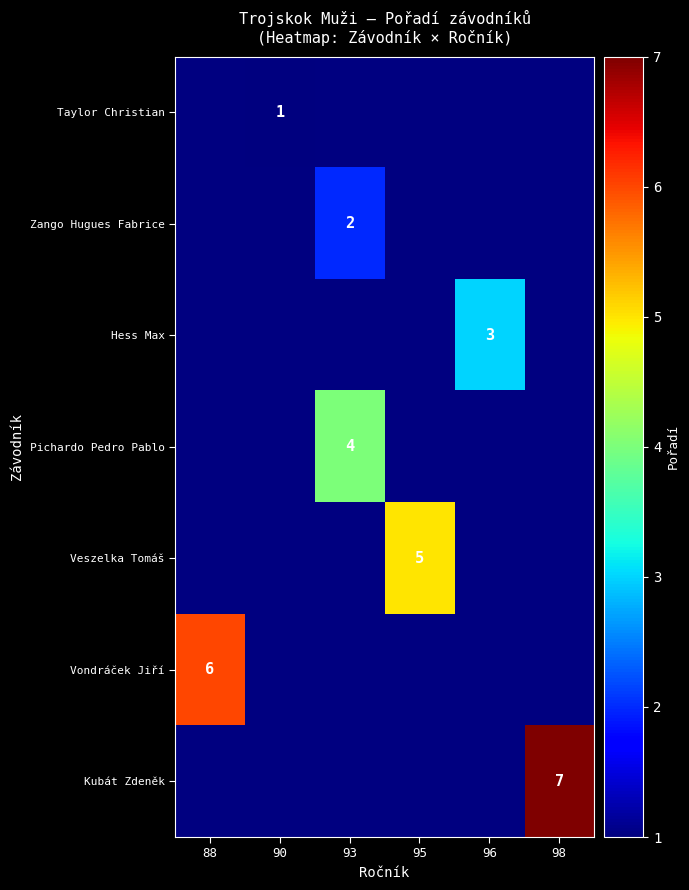

The value of Taylor Christian at 90 is 0. True or false?

False